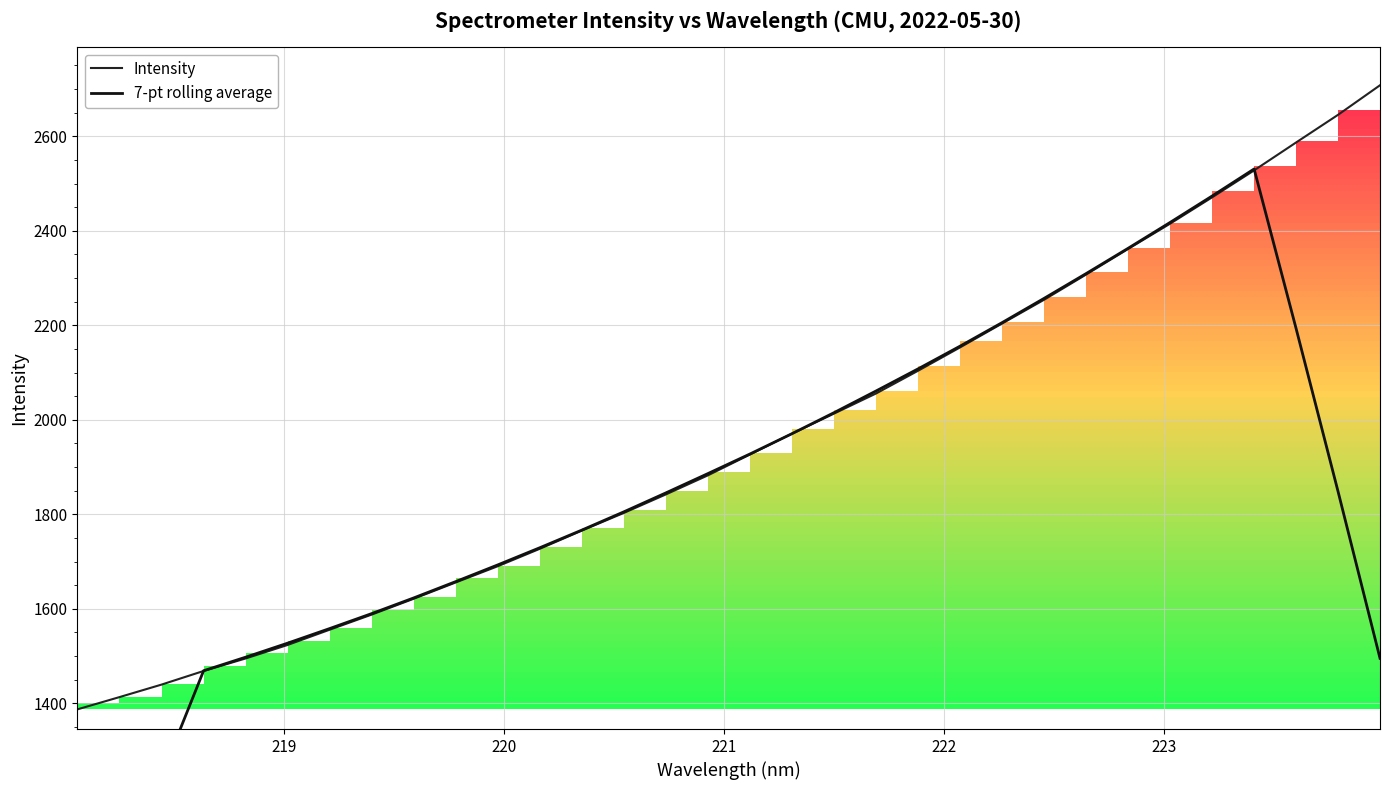

What is the lowest value of the Intensity series?

1387.3